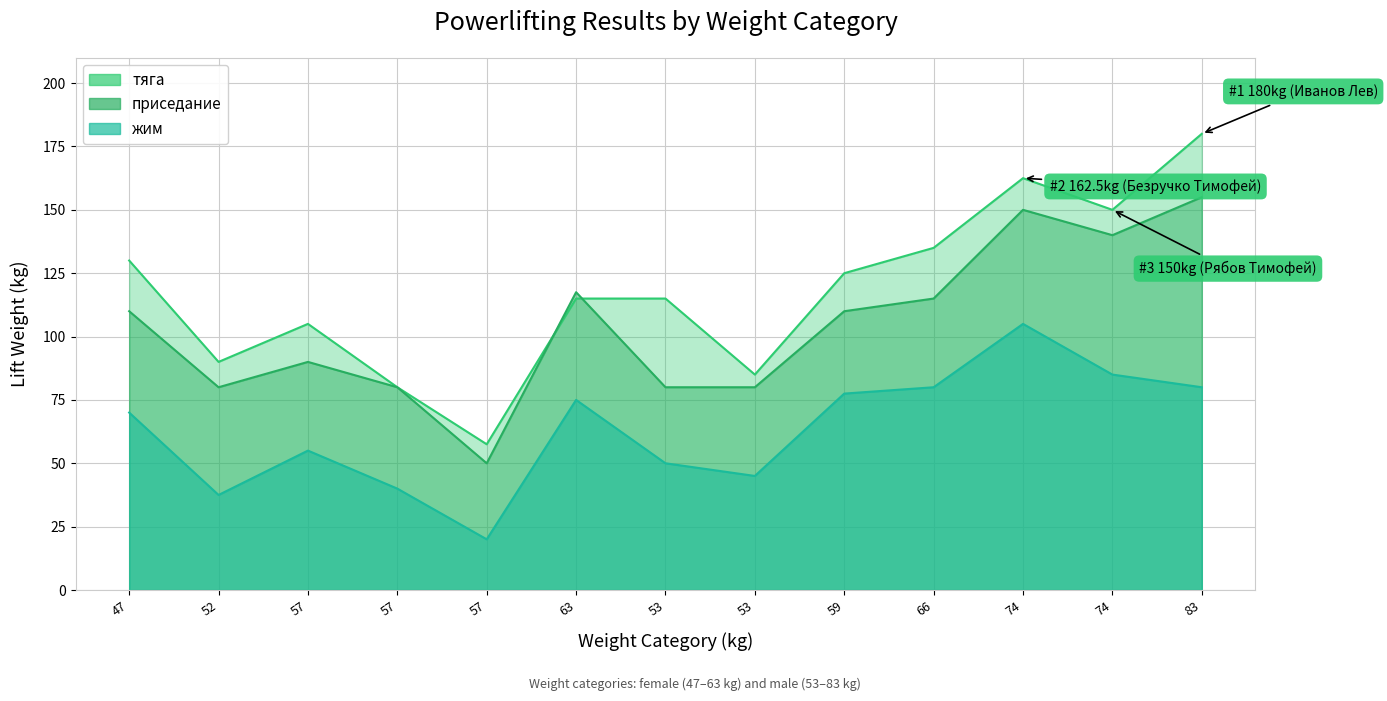

Where is the first local minimum for приседание?

52